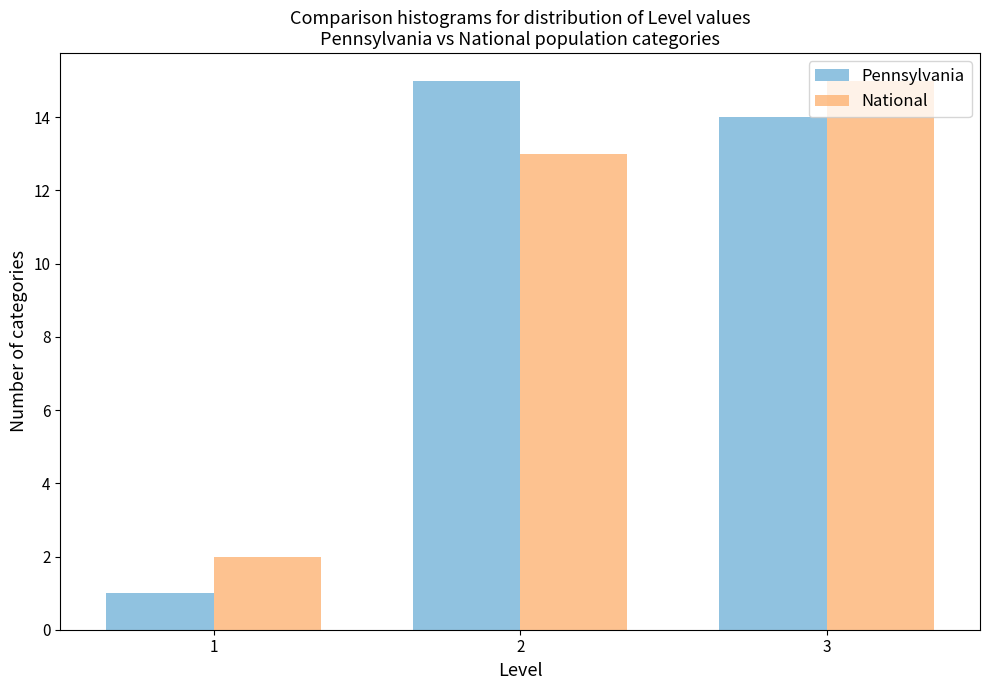

What is the height of the Pennsylvania bar covering 2.5 to 3.5 on the x-axis? The values are not printed on the chart, so give them approximately, as read against the axis.

14